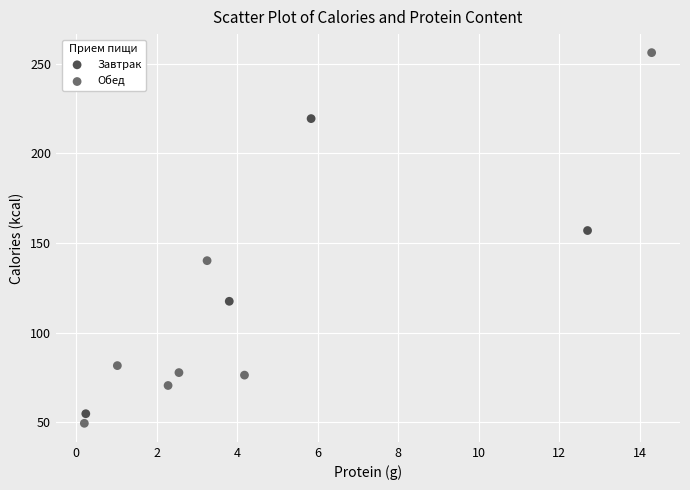

Which series contains the lowest Y value?

Обед